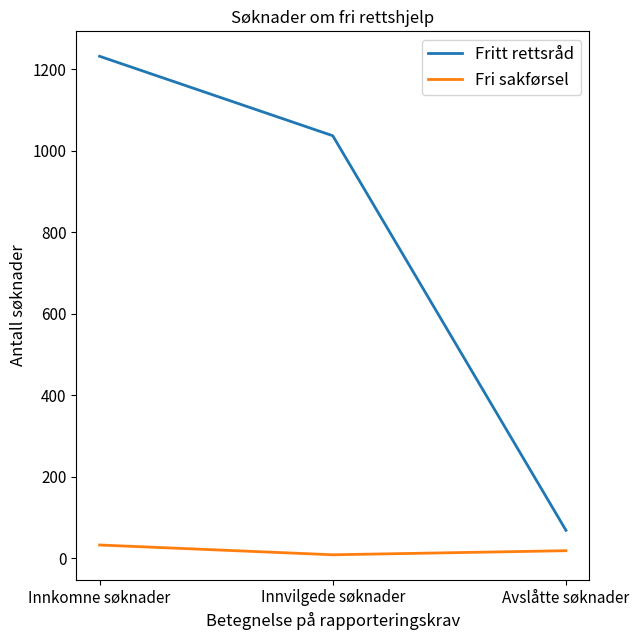

What is the difference between the maximum and minimum values in the Fri sakførsel series?

24